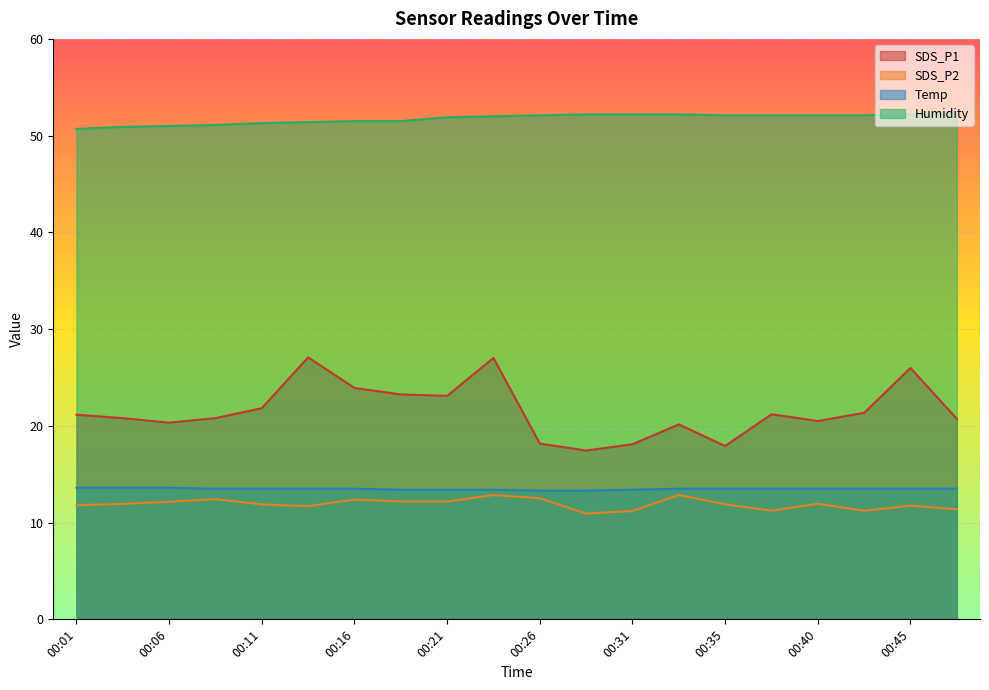

Reading left to right, list all the values displayed in this chart.

SDS_P1: 00:01=21.1	00:04=20.8	00:06=20.3	00:09=20.8	00:11=21.8	00:14=27.1	00:16=23.9	00:18=23.2	00:21=23.1	00:23=27.0	00:26=18.2	00:28=17.4	00:31=18.1	00:33=20.1	00:35=17.9	00:38=21.2	00:40=20.5	00:43=21.4	00:45=26.0	00:48=20.7
SDS_P2: 00:01=11.8	00:04=11.9	00:06=12.2	00:09=12.4	00:11=11.9	00:14=11.7	00:16=12.4	00:18=12.2	00:21=12.2	00:23=12.8	00:26=12.5	00:28=10.9	00:31=11.2	00:33=12.8	00:35=11.9	00:38=11.2	00:40=11.9	00:43=11.2	00:45=11.8	00:48=11.4
Temp: 00:01=13.6	00:04=13.6	00:06=13.6	00:09=13.5	00:11=13.5	00:14=13.5	00:16=13.5	00:18=13.4	00:21=13.4	00:23=13.4	00:26=13.3	00:28=13.3	00:31=13.4	00:33=13.5	00:35=13.5	00:38=13.5	00:40=13.5	00:43=13.5	00:45=13.5	00:48=13.5
Humidity: 00:01=50.7	00:04=50.9	00:06=51.0	00:09=51.1	00:11=51.3	00:14=51.4	00:16=51.5	00:18=51.5	00:21=51.9	00:23=52.0	00:26=52.1	00:28=52.2	00:31=52.2	00:33=52.2	00:35=52.1	00:38=52.1	00:40=52.1	00:43=52.1	00:45=52.2	00:48=52.2